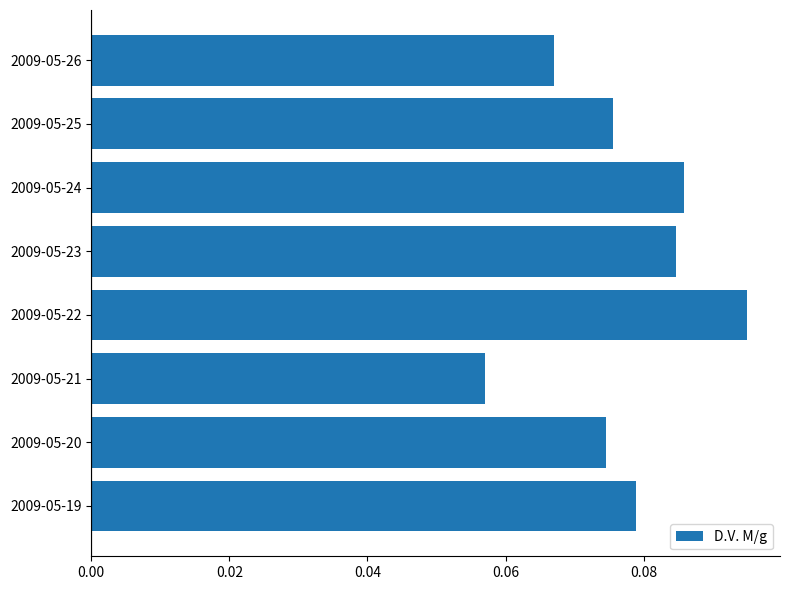

Which label corresponds to the largest value in the chart?

2009-05-22